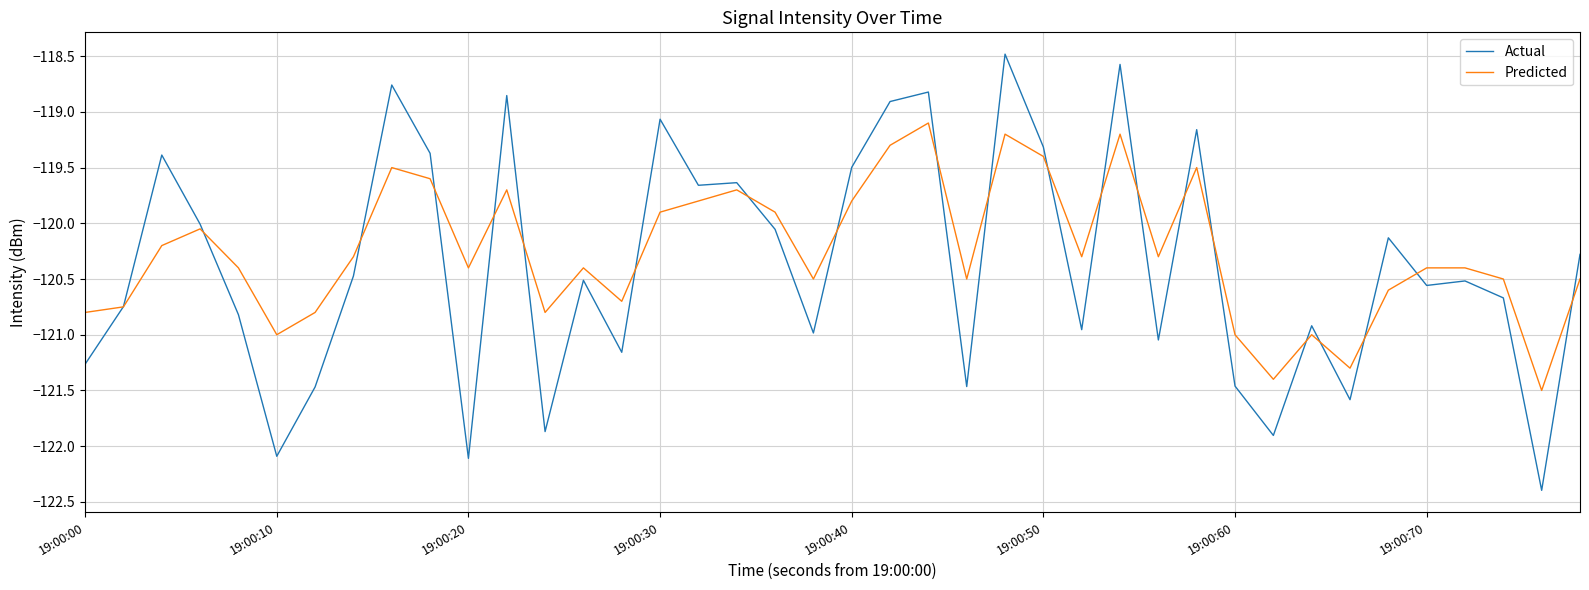

Which series has the widest spread of values?

Actual